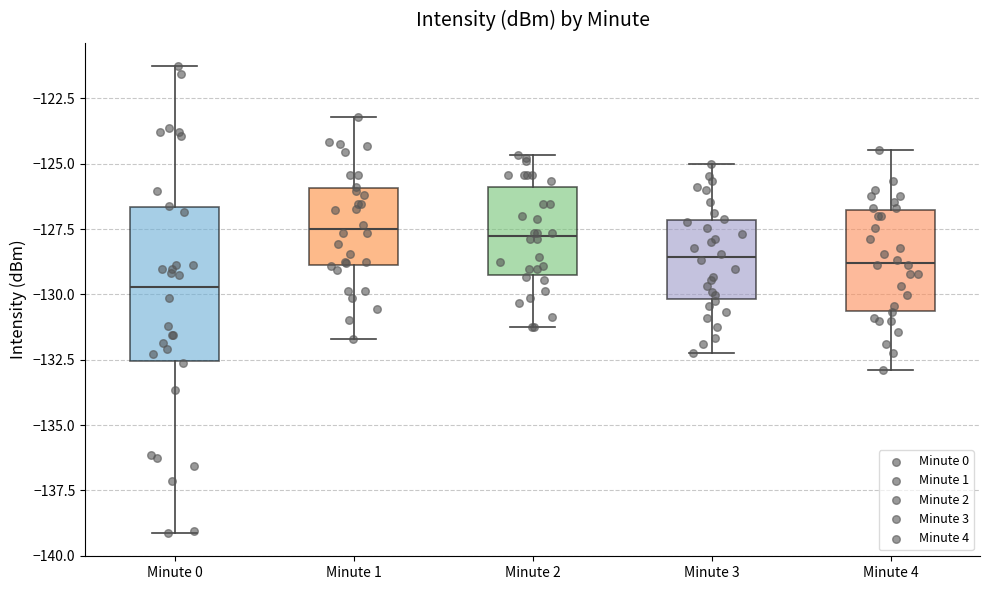

Where does the median line of the box for Minute 2 sit on the y-axis? The values are not printed on the chart, so give them approximately, as read against the axis.

-128.0